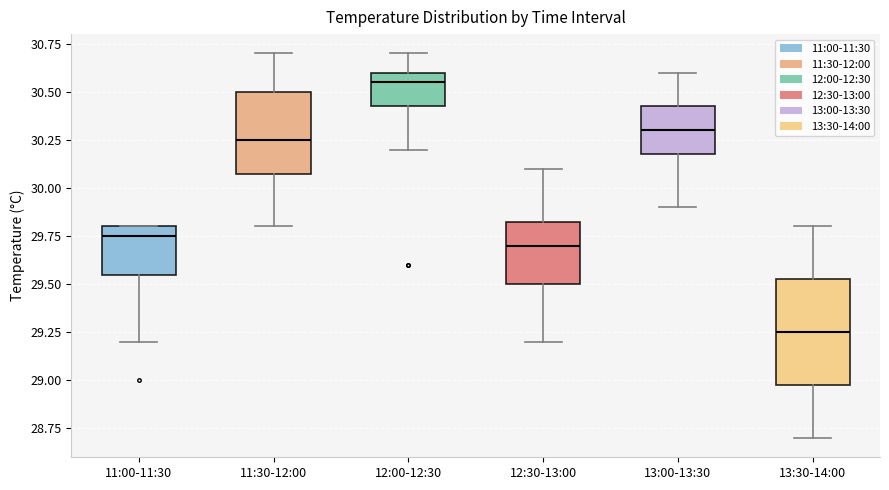

Reading left to right, transcribe this box plot: for each box, give where its median line is, the range the box spans, and where its two whiskers end, as read against the y-axis. The values are not printed on the chart, so give them approximately, as read against the axis.

11:00-11:30: median 29.75, box 29.55 to 29.80, whiskers 29.20 to 29.80
11:30-12:00: median 30.25, box 30.10 to 30.50, whiskers 29.80 to 30.70
12:00-12:30: median 30.55, box 30.45 to 30.60, whiskers 30.20 to 30.70
12:30-13:00: median 29.70, box 29.50 to 29.85, whiskers 29.20 to 30.10
13:00-13:30: median 30.30, box 30.20 to 30.45, whiskers 29.90 to 30.60
13:30-14:00: median 29.25, box 29.00 to 29.55, whiskers 28.70 to 29.80